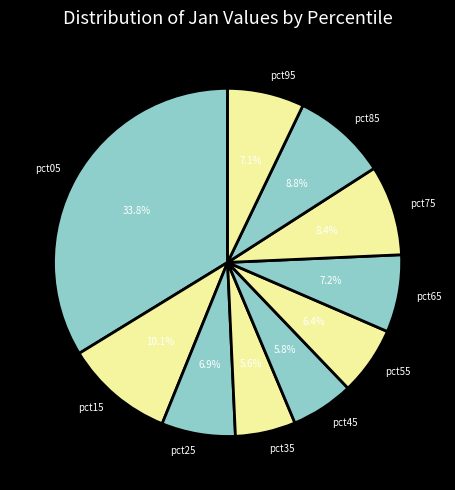

What percentage is the pct55 slice, to the nearest percent?

6%